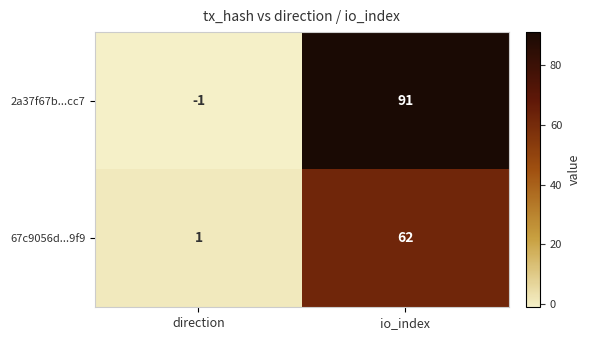

Rank the series by their maximum value, from highest to lowest.

2a37f67b...cc7, 67c9056d...9f9